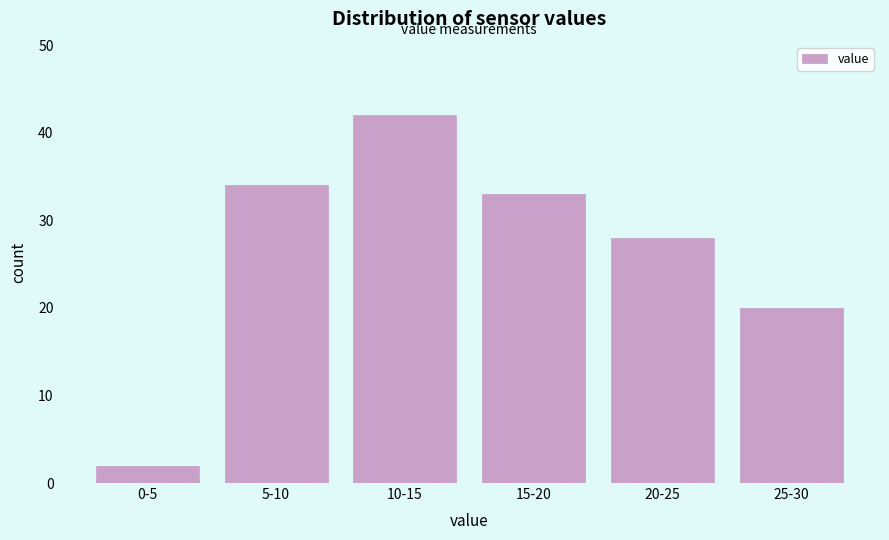

Reading left to right, transcribe all the data shown in this chart.

0-5=2	5-10=34	10-15=42	15-20=33	20-25=28	25-30=20